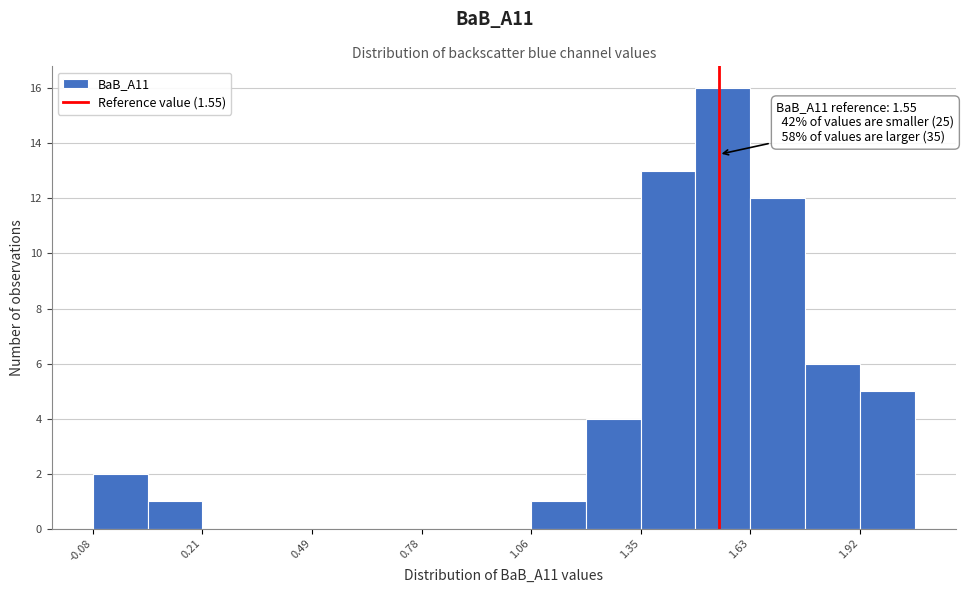

Around what value on the x-axis is the tallest bar? Give the approximate position of its centre, as read against the axis.

1.55